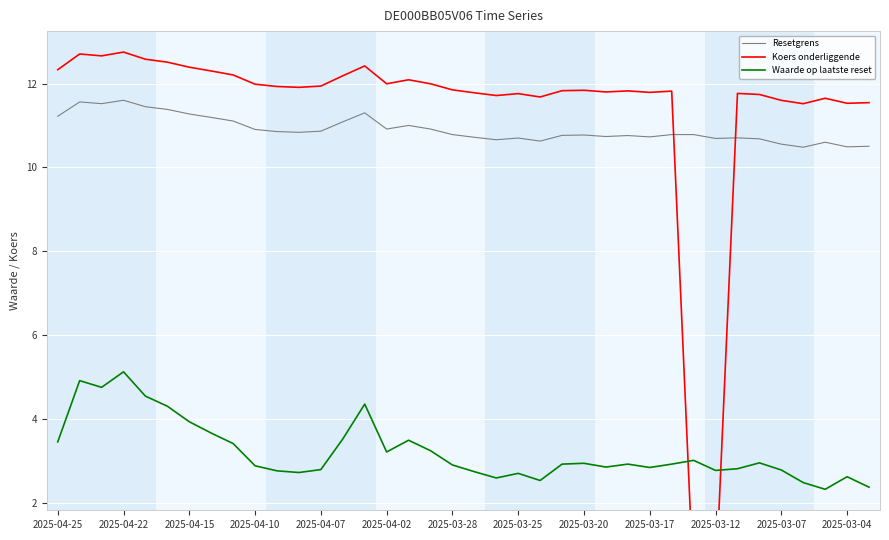

What is the difference between the Resetgrens values at 29 and 32?

0.1